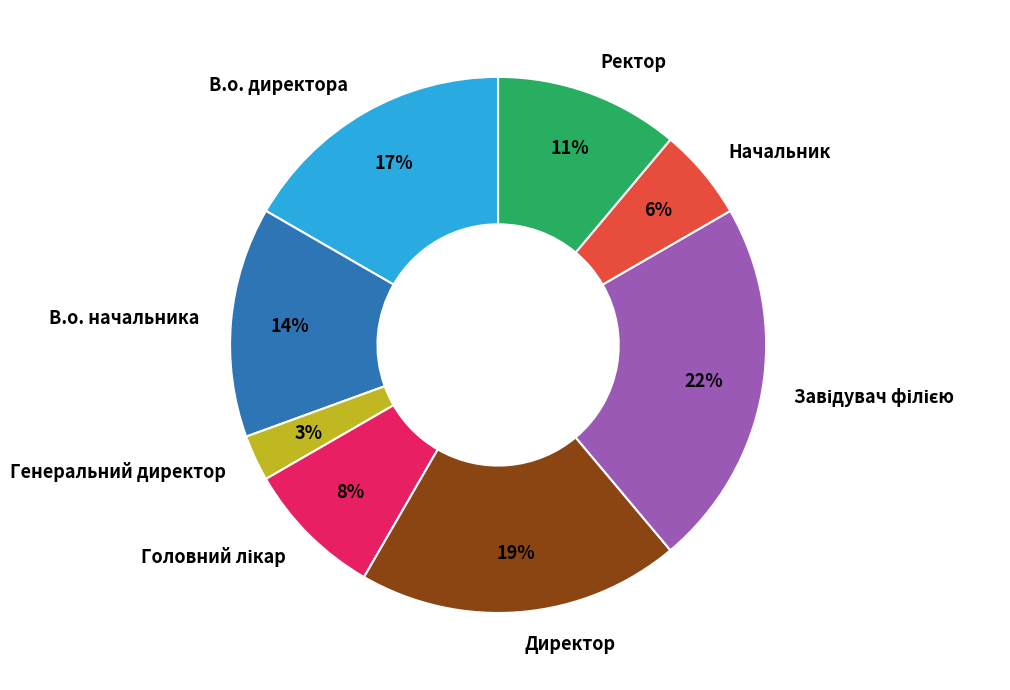

Which category has the smallest portion of the pie?

Генеральний директор